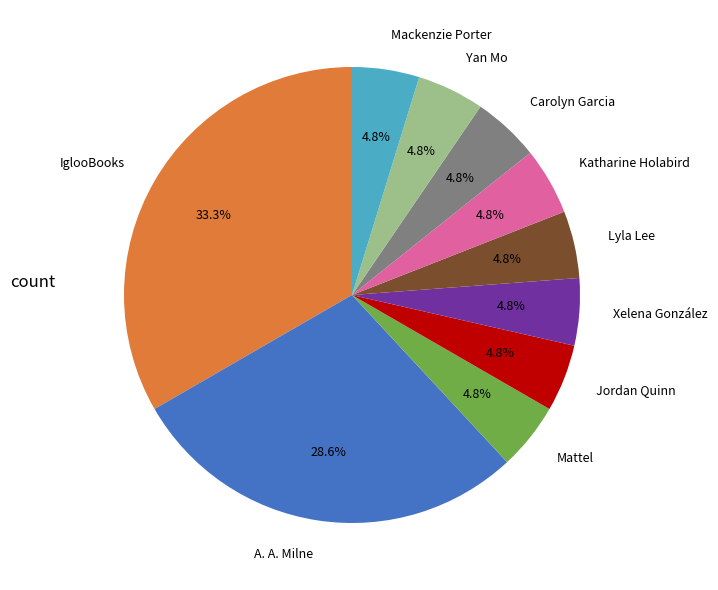

Approximately how many times larger is the value at Yan Mo compared to Lyla Lee?

1.0